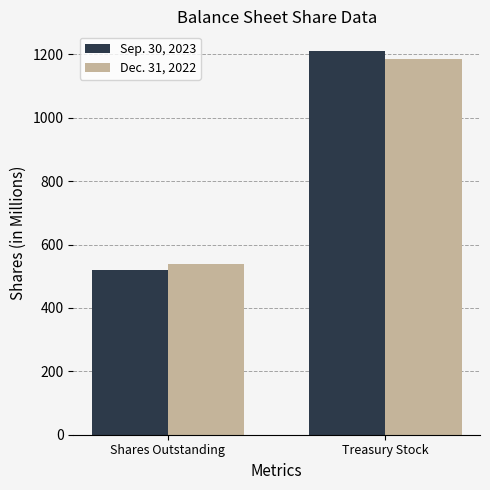

Which label corresponds to the smallest value in the chart?

Shares Outstanding